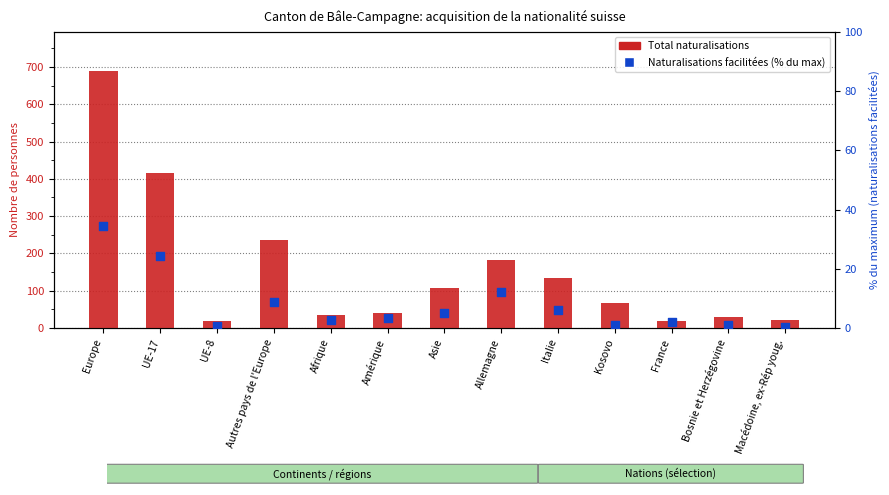

What are all the series names shown in the legend?

Total naturalisations, Naturalisations facilitées (% of max)